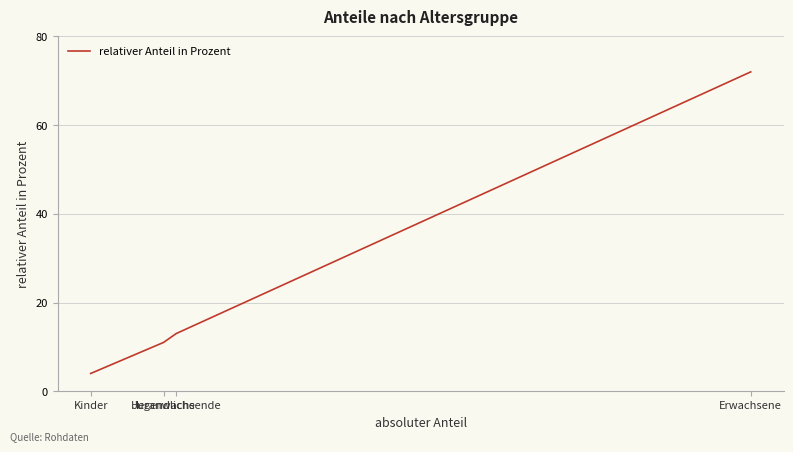

What is the difference between the values at Jugendliche and Erwachsene?

61